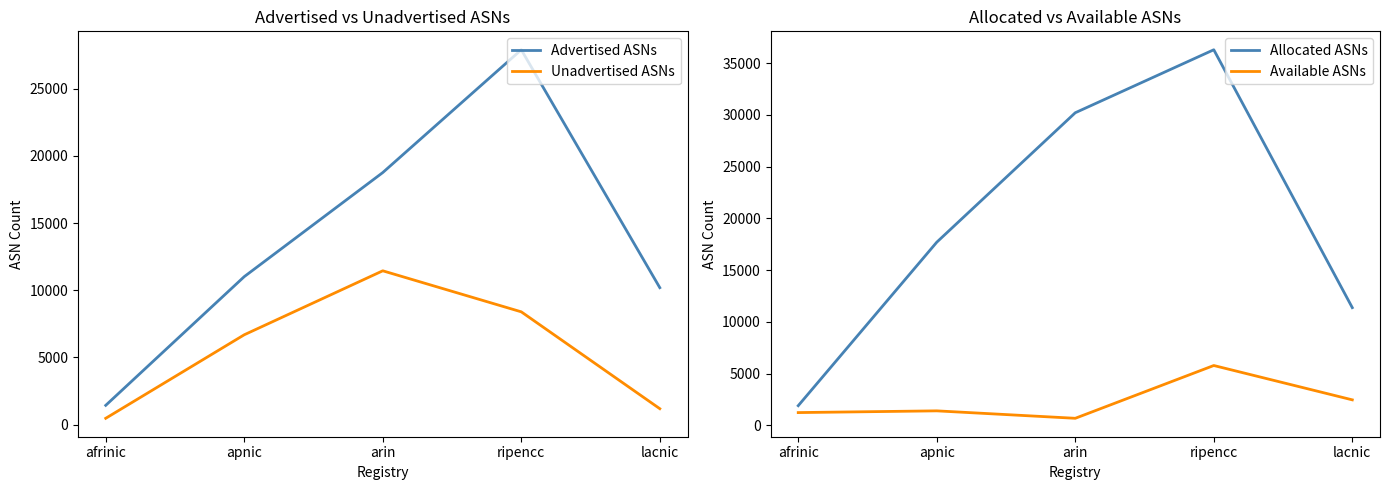

How many data points in Advertised ASNs are less than 11011?

2